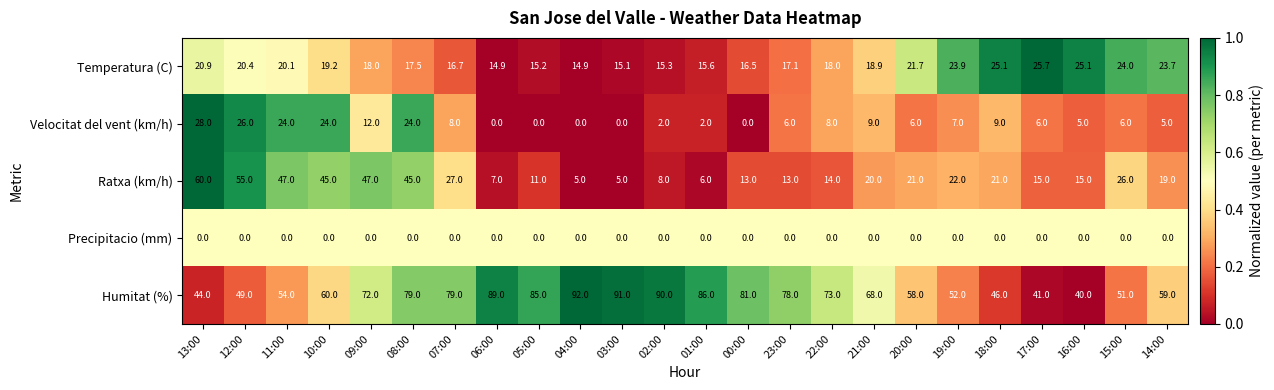

The value of Ratxa (km/h) at 14:00 is 30.0. True or false?

False